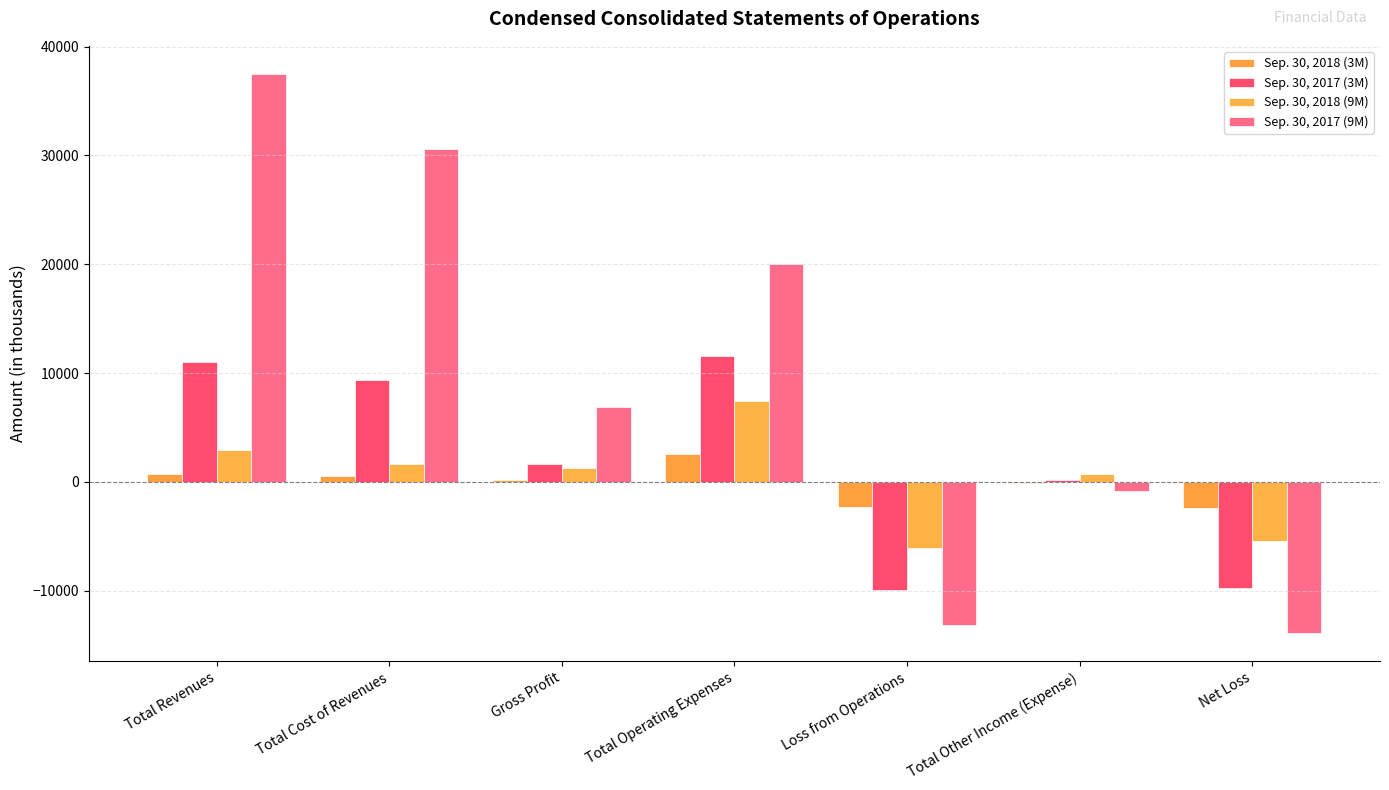

What is the smallest value displayed?

-13919